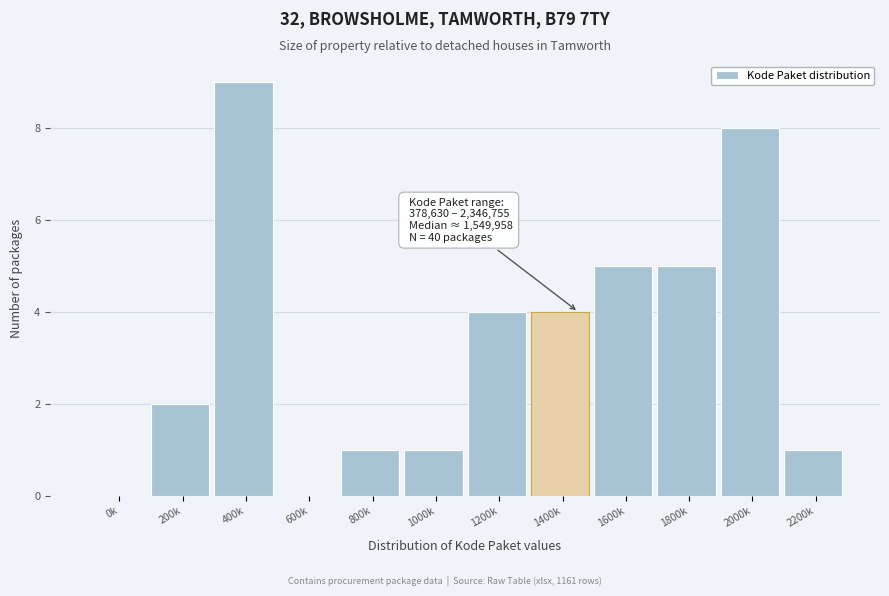

Reading left to right, transcribe all the data shown in this chart.

0k=0	200k=2	400k=9	600k=0	800k=1	1000k=1	1200k=4	1400k=4	1600k=5	1800k=5	2000k=8	2200k=1